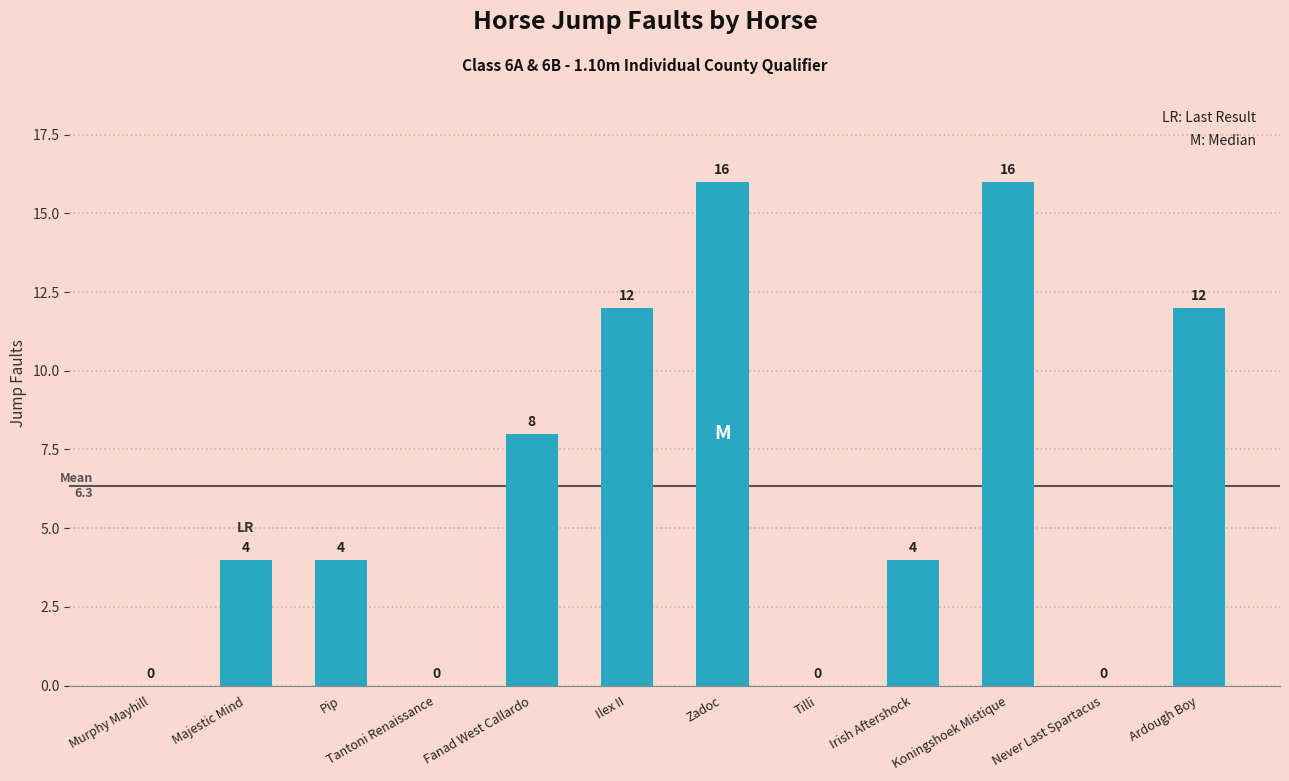

The chart shows a value of 4 at Majestic Mind. True or false?

True